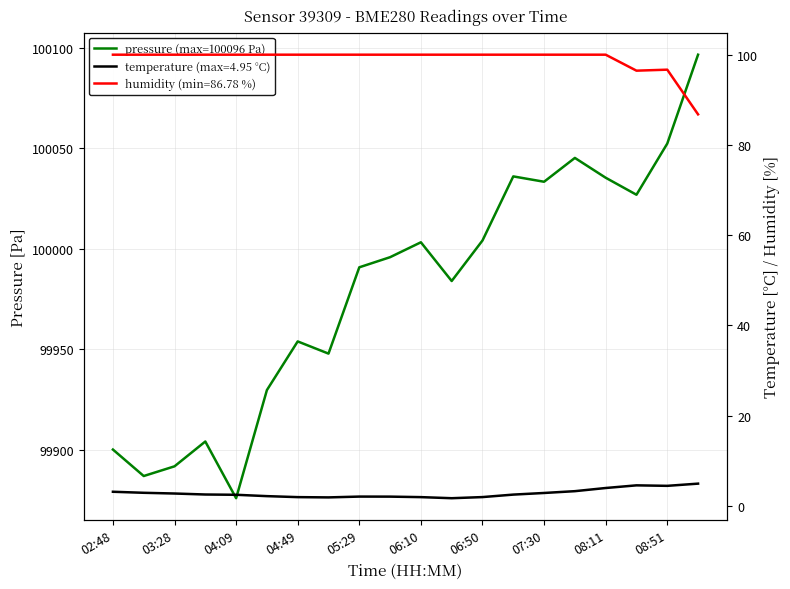

True or false: humidity and pressure intersect in this chart.

False